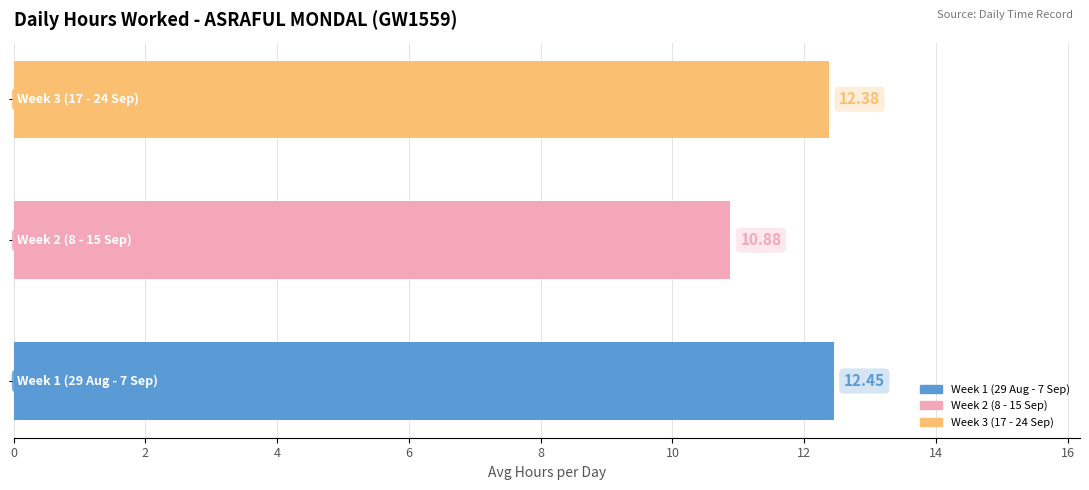

What is the difference between the maximum and minimum values?

1.6